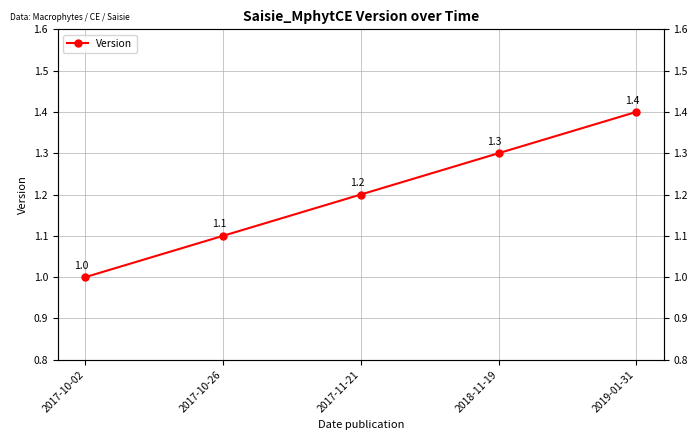

What is the value of the 4th point from the left?

1.3